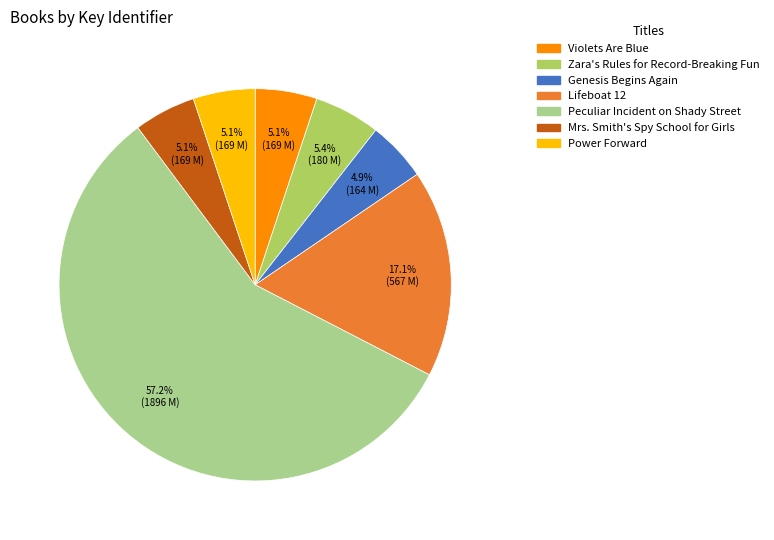

How many segments does this pie chart have?

7